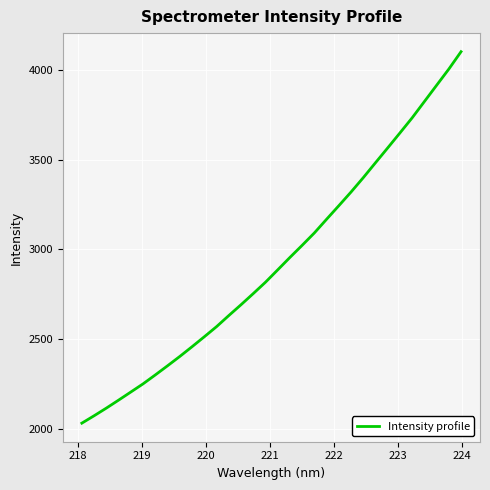

What is the greatest value displayed?

4100.8